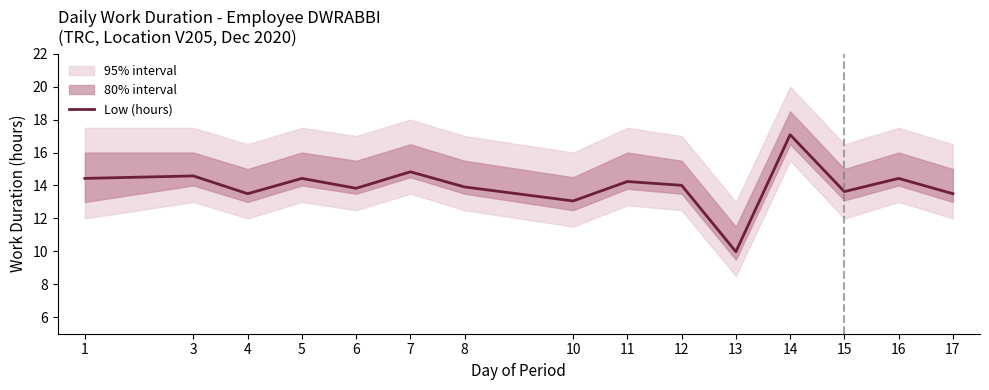

How many values exceed 14?

8